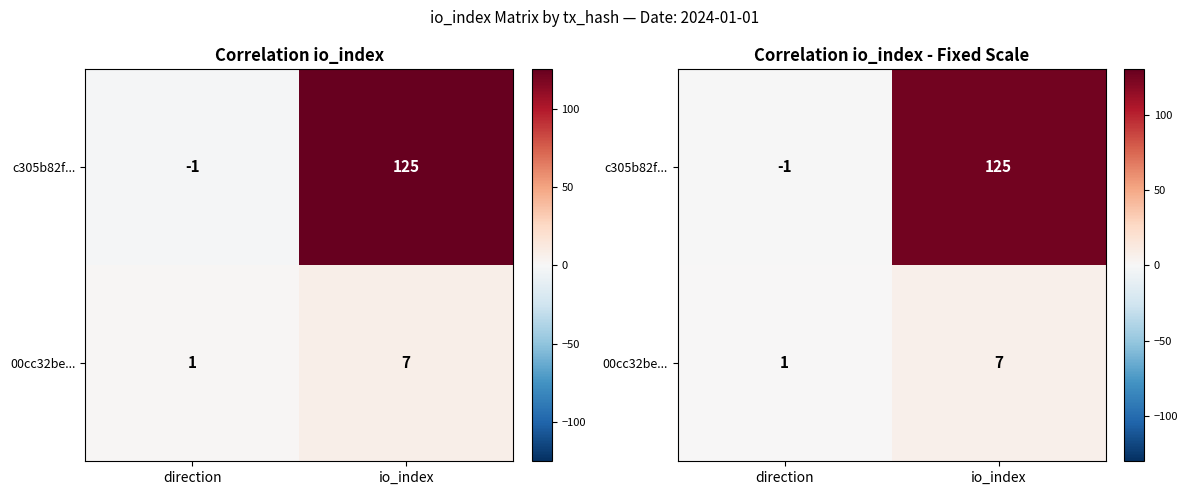

What is the sum of the 00cc32be... values at io_index and direction?

8